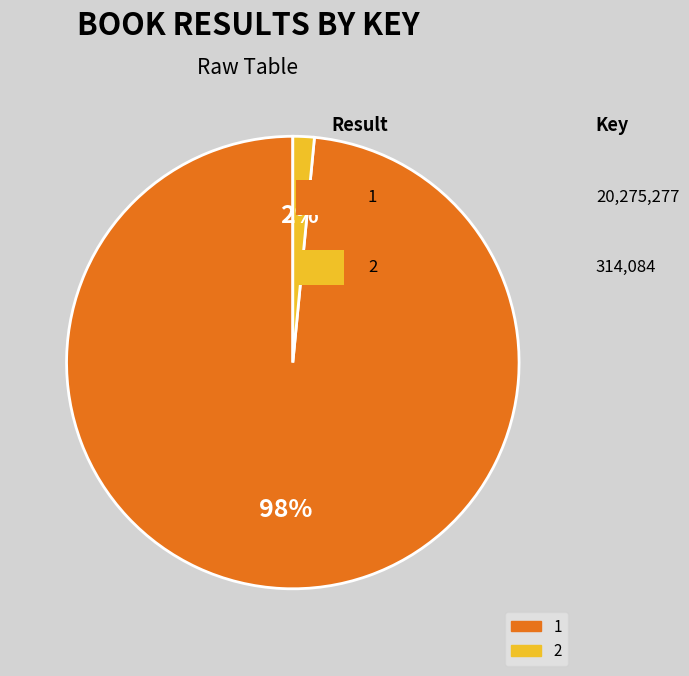

Is it true that 1 is 98% of the pie?

True